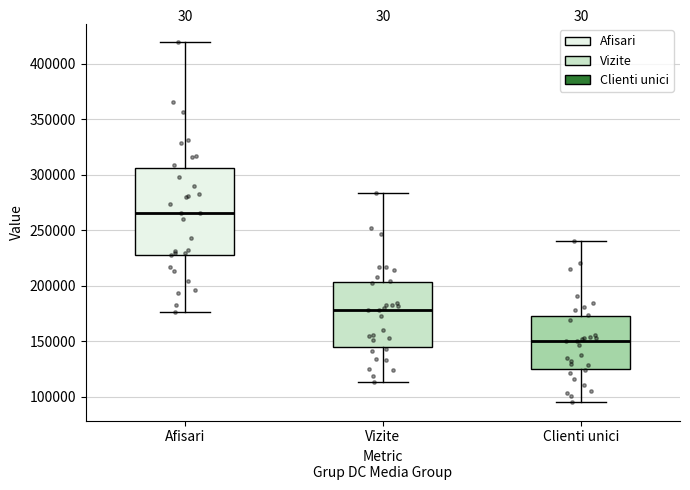

Reading left to right, read every box against the y-axis: the position of its median line, the range the box covers, and the ends of its whiskers. The values are not printed on the chart, so give them approximately, as read against the axis.

Afisari: median 265000, box 230000 to 305000, whiskers 175000 to 420000
Vizite: median 180000, box 145000 to 205000, whiskers 115000 to 285000
Clienti unici: median 150000, box 125000 to 175000, whiskers 95000 to 240000